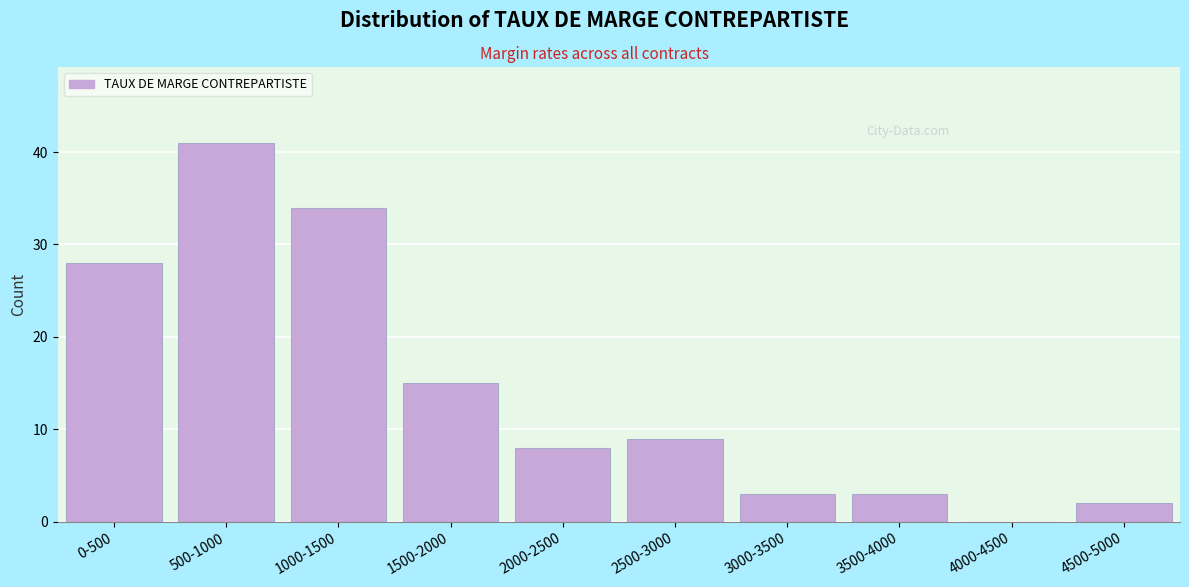

Reading right to left, extract all data points from this chart.

4500-5000=2	4000-4500=0	3500-4000=3	3000-3500=3	2500-3000=9	2000-2500=8	1500-2000=15	1000-1500=34	500-1000=41	0-500=28